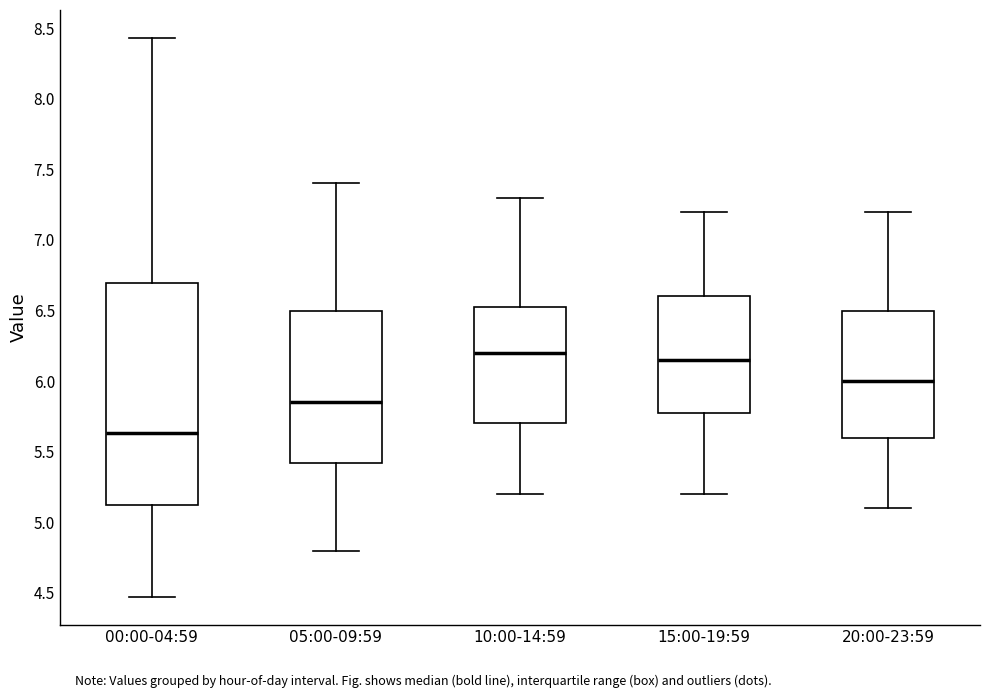

Reading left to right, read every box against the y-axis: the position of its median line, the range the box covers, and the ends of its whiskers. The values are not printed on the chart, so give them approximately, as read against the axis.

00:00-04:59: median 5.65, box 5.10 to 6.70, whiskers 4.45 to 8.45
05:00-09:59: median 5.85, box 5.40 to 6.50, whiskers 4.80 to 7.40
10:00-14:59: median 6.20, box 5.70 to 6.55, whiskers 5.20 to 7.30
15:00-19:59: median 6.15, box 5.80 to 6.60, whiskers 5.20 to 7.20
20:00-23:59: median 6.00, box 5.60 to 6.50, whiskers 5.10 to 7.20